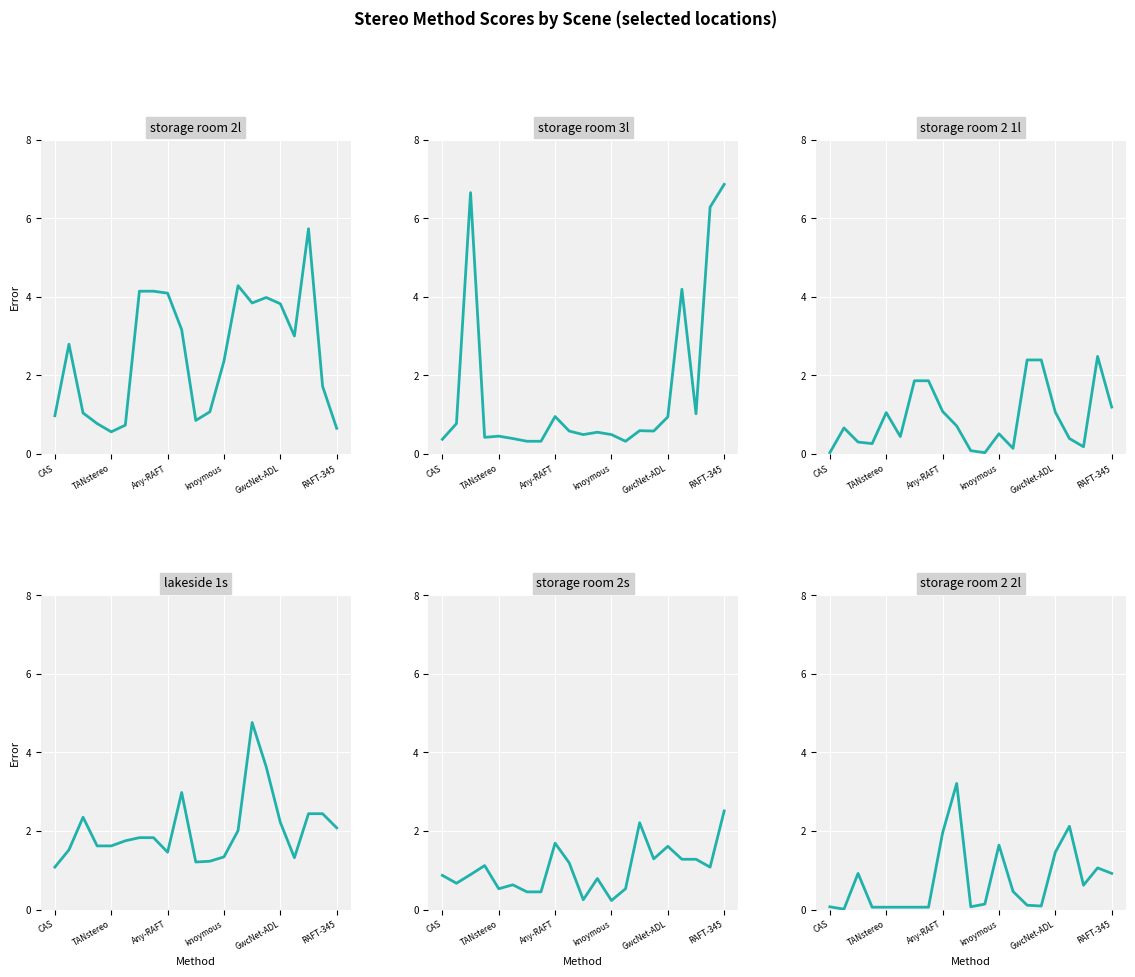

Between which two adjacent categories do lakeside 1s and storage room 2 2l first intersect?

7 and 8